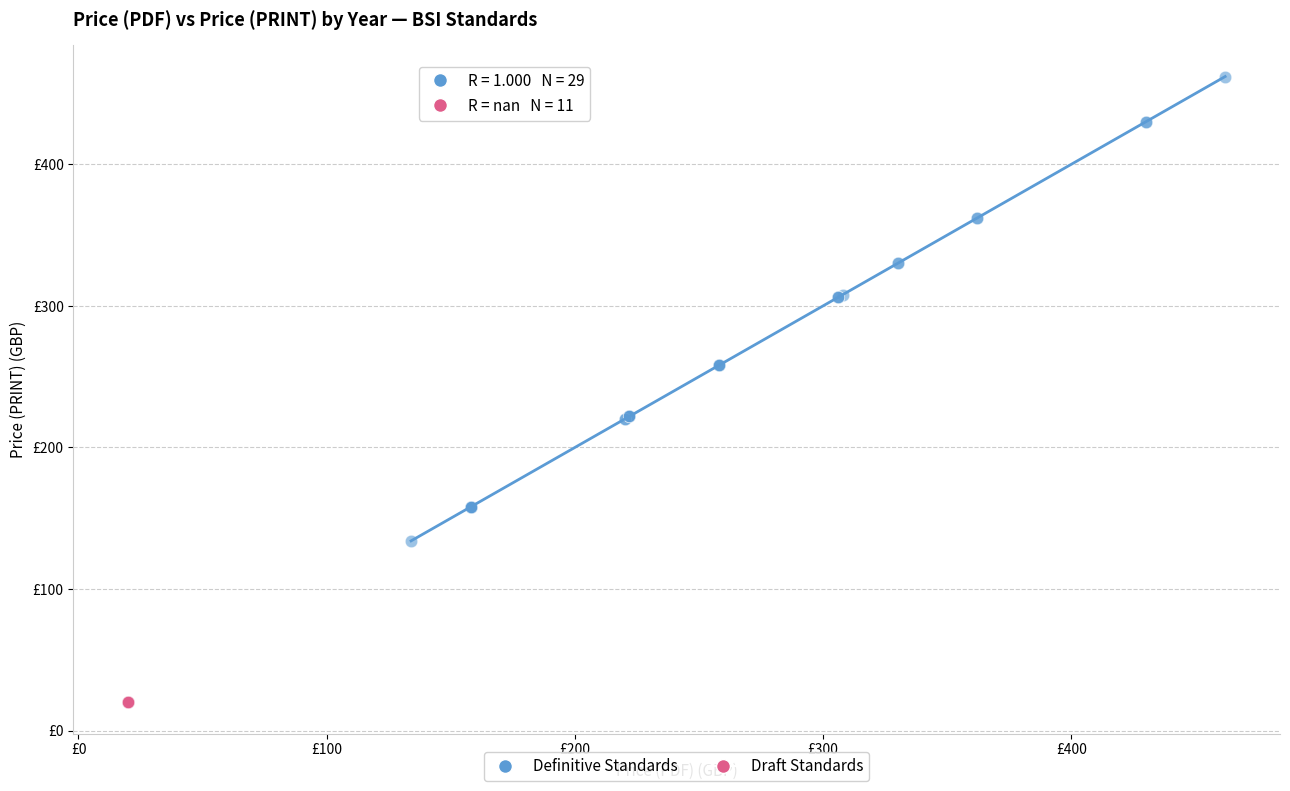

What are all the series names shown in the legend?

Definitive Standards, Draft Standards